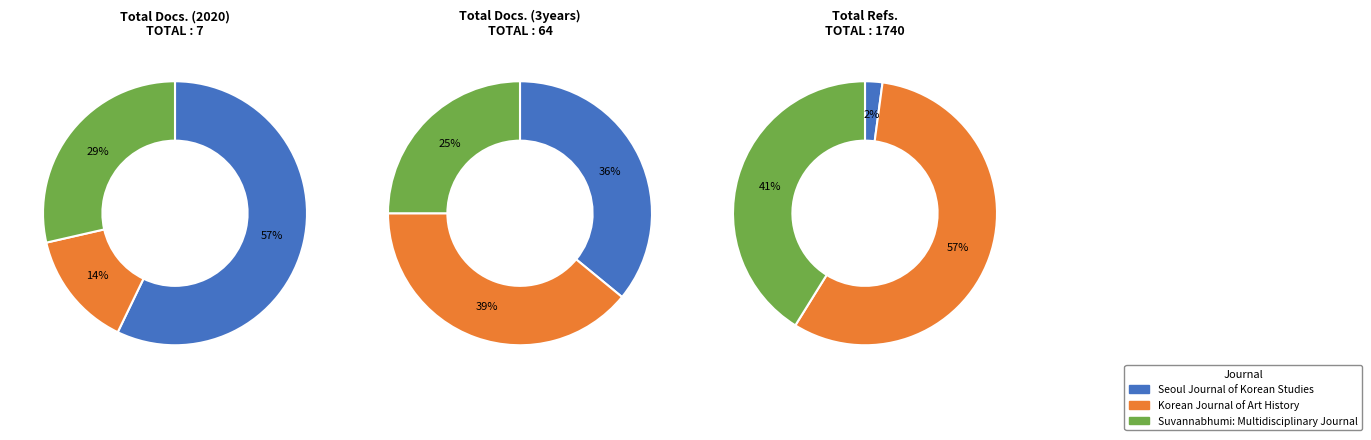

Which slice is the smallest?

Korean Journal of Art History